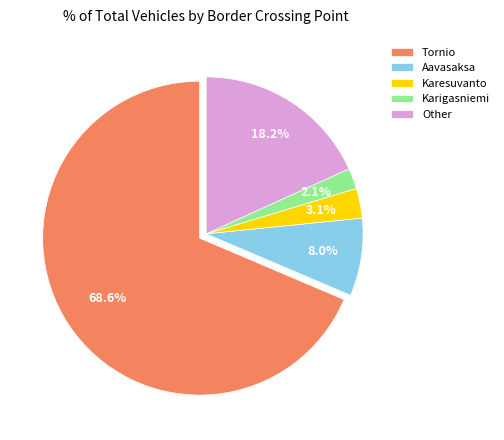

Rank the categories by value from highest to lowest.

Tornio, Other, Aavasaksa, Karesuvanto, Karigasniemi